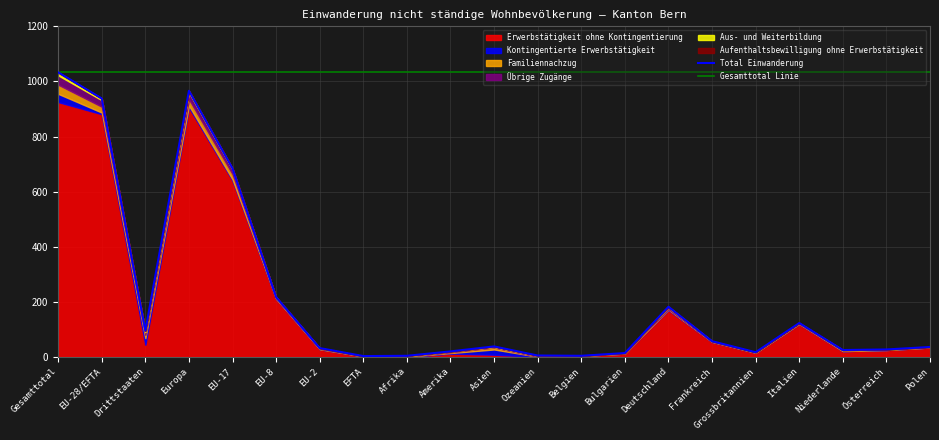

What are all the series names shown in the legend?

Erwerbstätigkeit ohne Kontingentierung, Kontingentierte Erwerbstätigkeit, Familiennachzug, Übrige Zugänge, Aus- und Weiterbildung, Aufenthaltsbewilligung ohne Erwerbstätigkeit